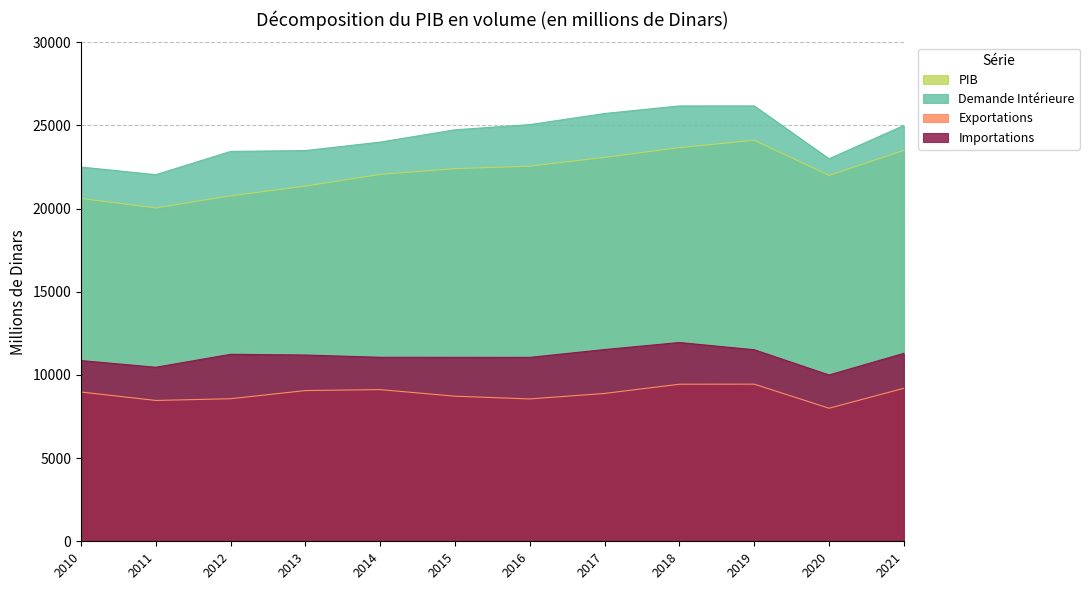

What is the difference between the Exportations values at 2018 and 2016?

884.4